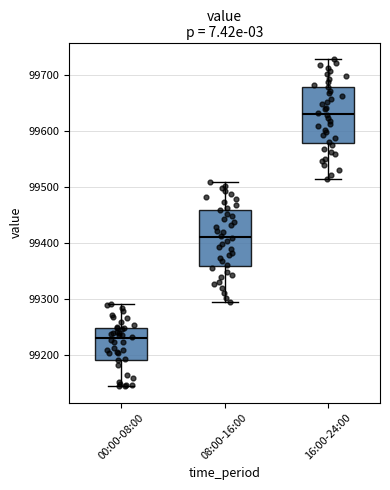

Where is the upper edge of the box for 16:00-24:00 on the y-axis? The values are not printed on the chart, so give them approximately, as read against the axis.

99680